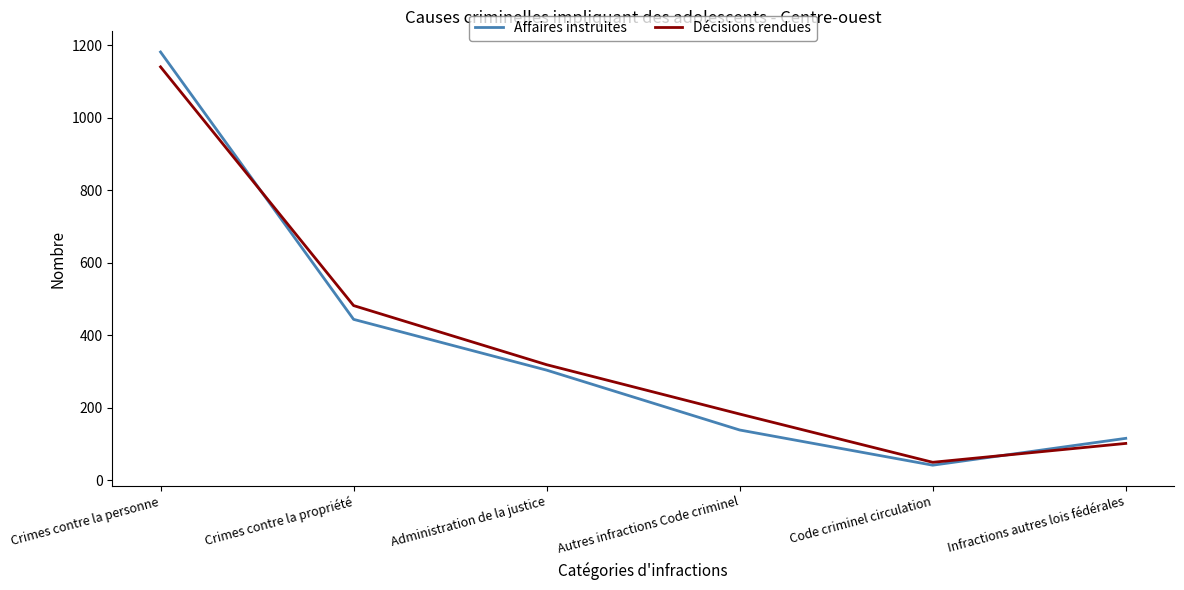

At which label is Affaires instruites closest to 611?

Crimes contre la propriété